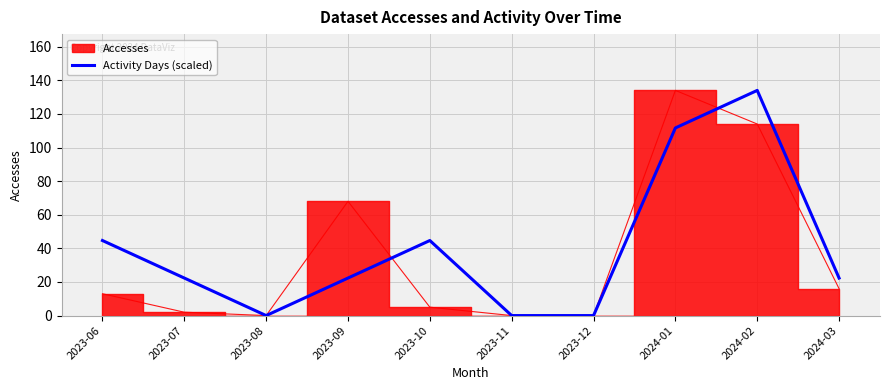

What is the difference between the maximum and minimum values?

134.0